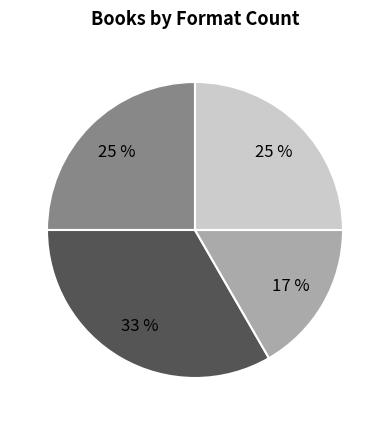

To the nearest percent, what is the average slice percentage?

25%